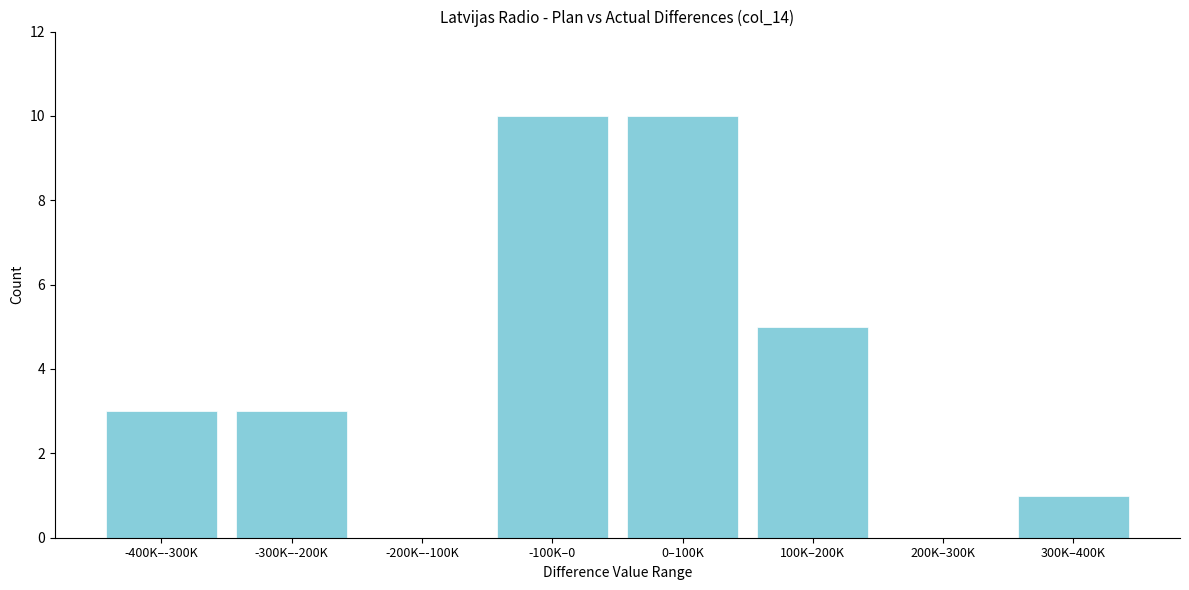

Reading right to left, list all the values displayed in this chart.

300K–400K=1	200K–300K=0	100K–200K=5	0–100K=10	-100K–0=10	-200K–-100K=0	-300K–-200K=3	-400K–-300K=3